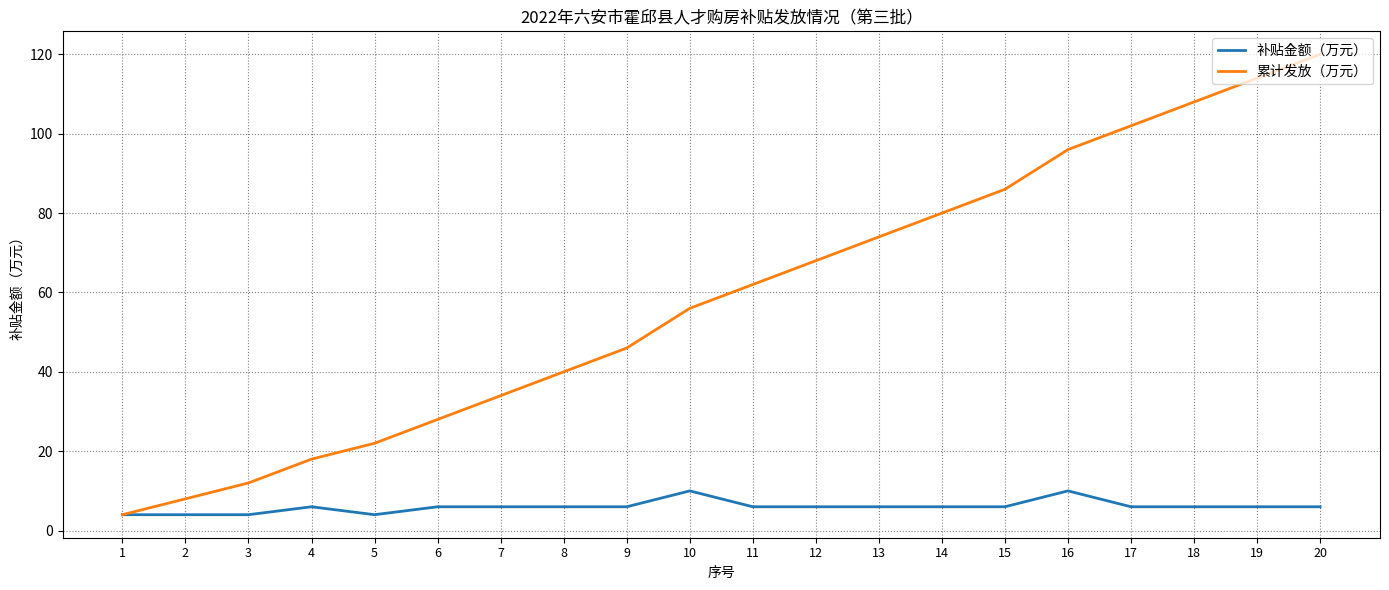

What is the maximum value shown in the chart?

120